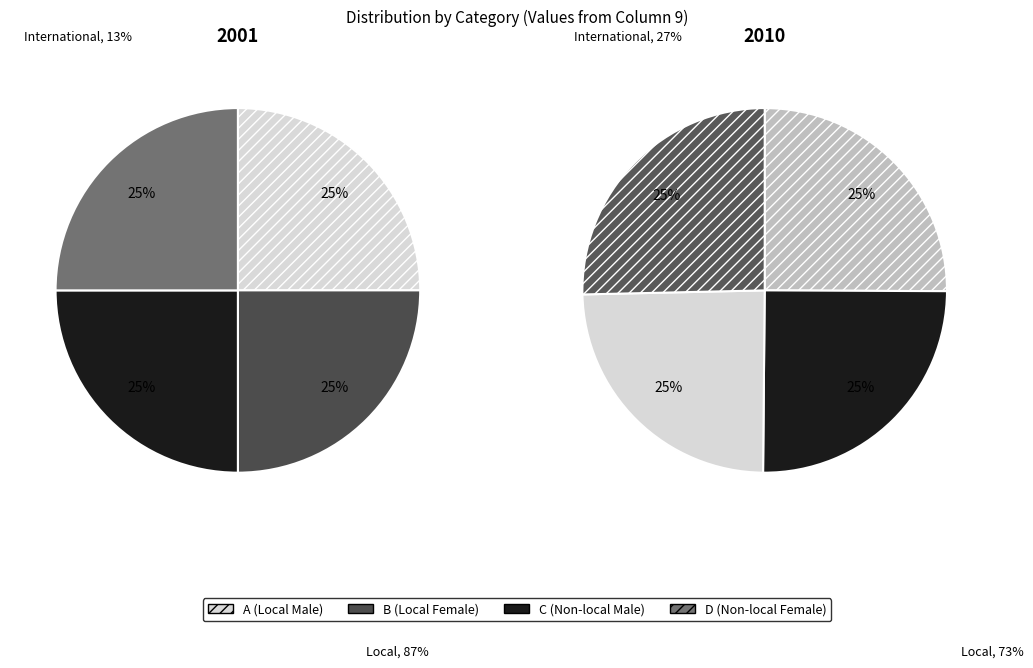

Does any single category account for the majority?

No